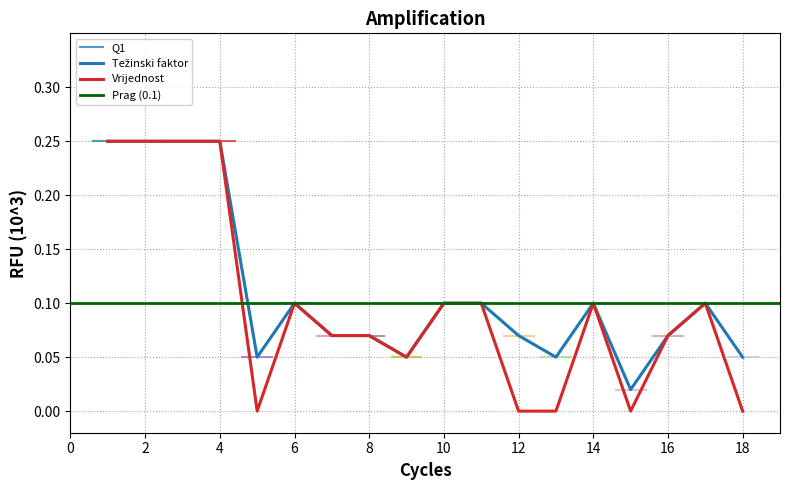

What is the maximum value for Vrijednost?

0.2